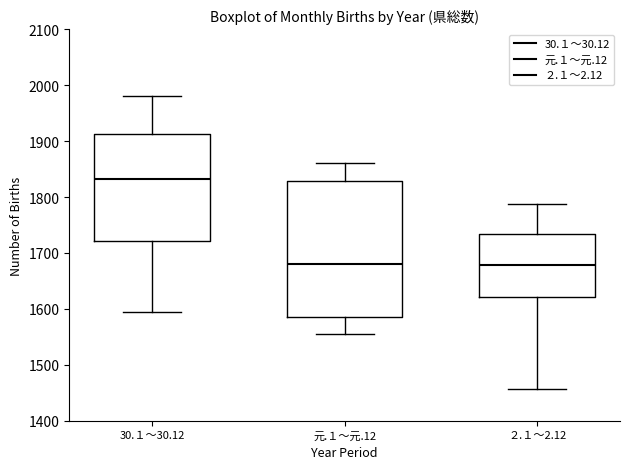

Which box has the highest median line?

30.１～30.12